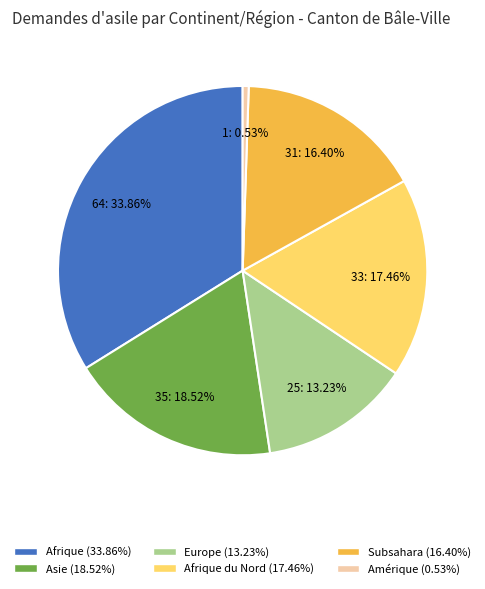

Does any single category account for the majority?

No